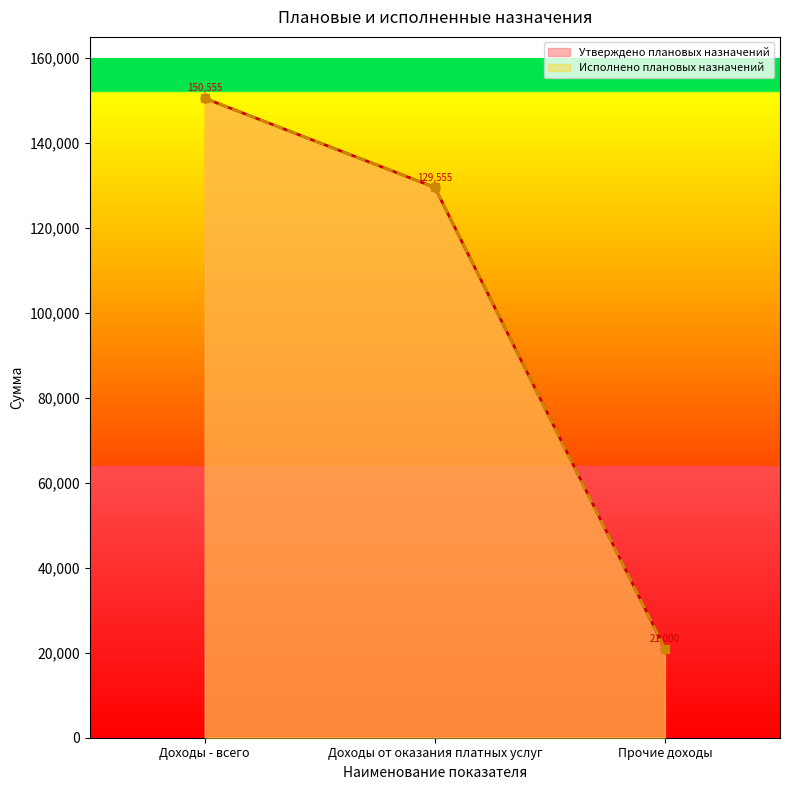

What is the difference between the second highest and minimum values in the Утверждено плановых назначений series?

108555